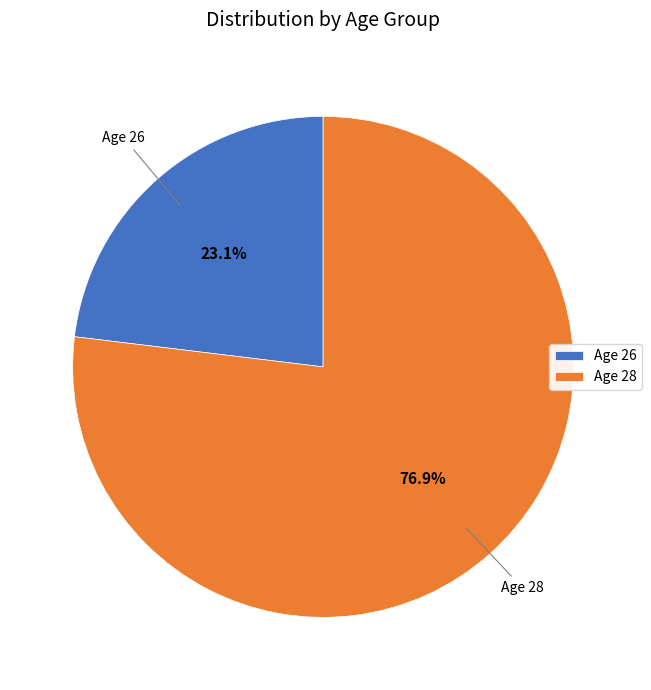

Which category has the smallest portion of the pie?

Age 26